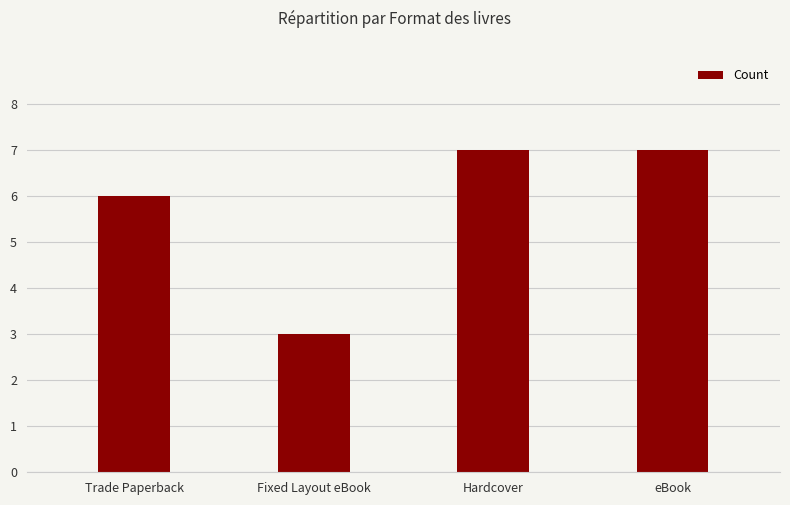

What position from the left is Fixed Layout eBook?

2